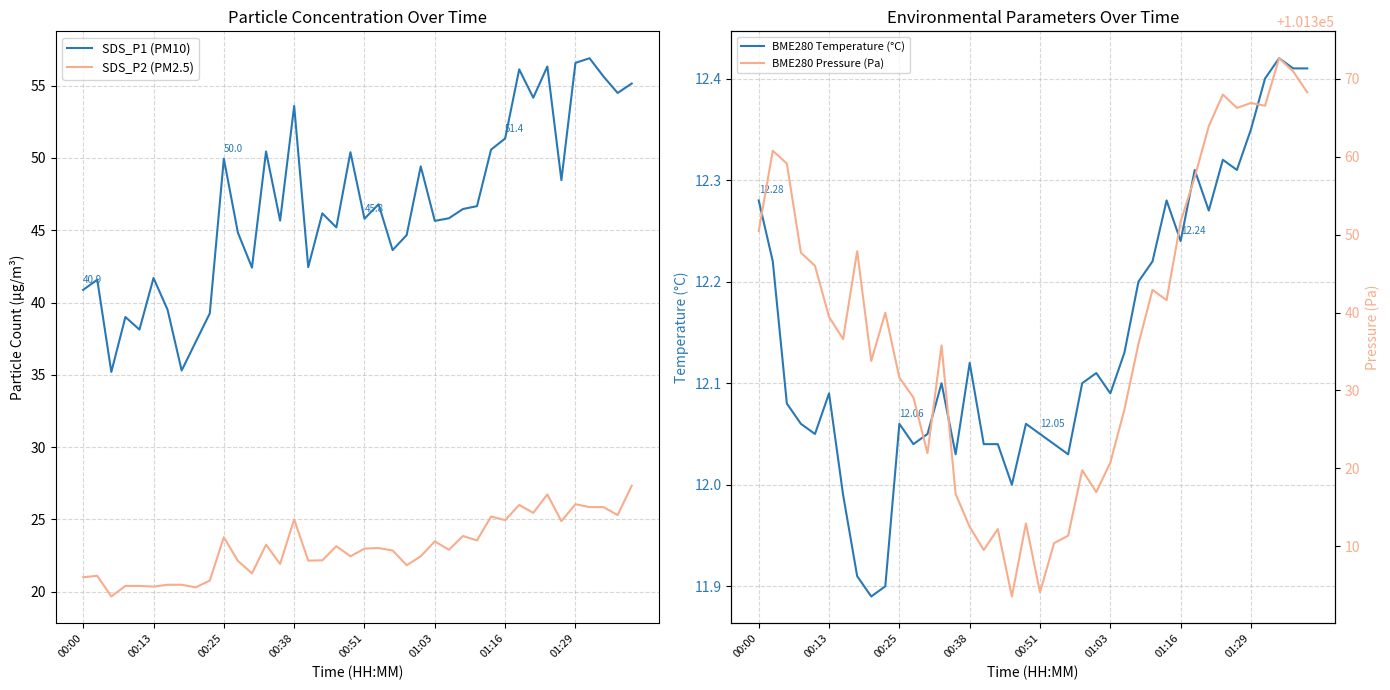

What is the difference between the BME280 Pressure (Pa) values at 23 and 21?

9.4